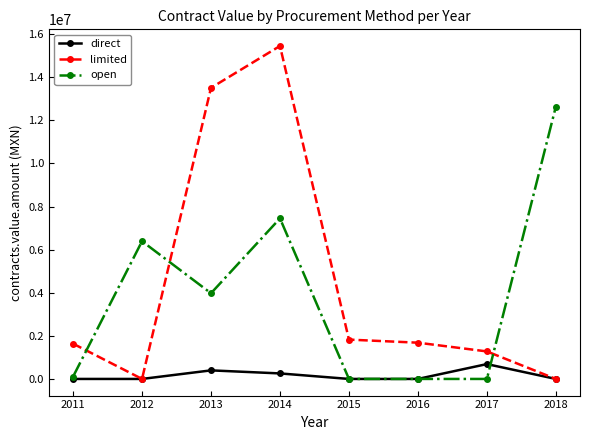

What is the difference between the highest and lowest values at 2017?

1276570.0